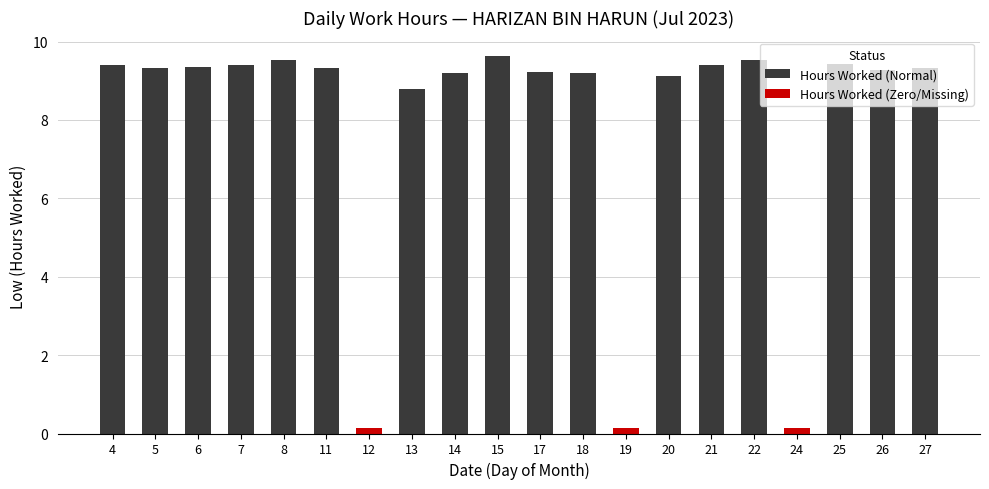

Which has a higher value, 18 or 20?

18